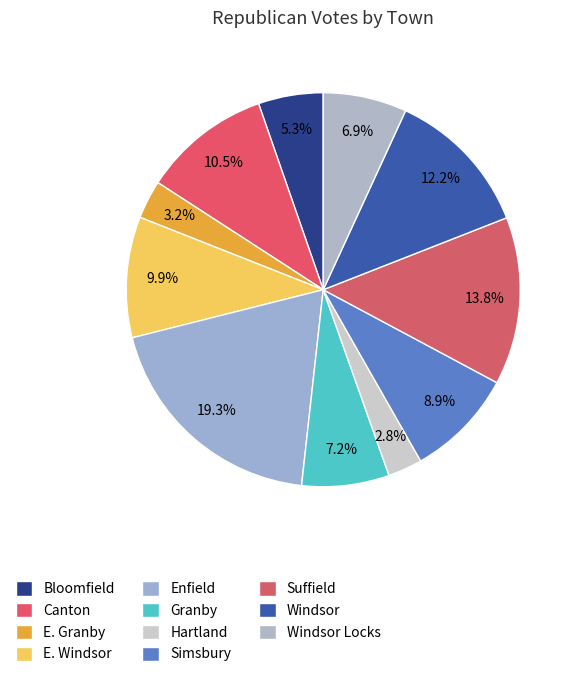

How many slices are in this pie chart?

11